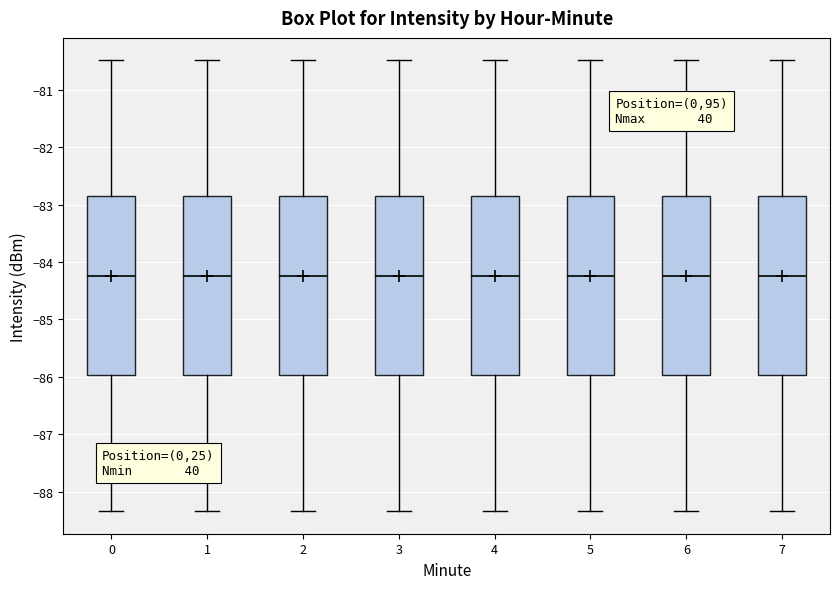

Reading left to right, read every box against the y-axis: the position of its median line, the range the box covers, and the ends of its whiskers. The values are not printed on the chart, so give them approximately, as read against the axis.

0: median -84.2, box -86.0 to -82.9, whiskers -88.3 to -80.5
1: median -84.2, box -86.0 to -82.9, whiskers -88.3 to -80.5
2: median -84.2, box -86.0 to -82.9, whiskers -88.3 to -80.5
3: median -84.2, box -86.0 to -82.9, whiskers -88.3 to -80.5
4: median -84.2, box -86.0 to -82.9, whiskers -88.3 to -80.5
5: median -84.2, box -86.0 to -82.9, whiskers -88.3 to -80.5
6: median -84.2, box -86.0 to -82.9, whiskers -88.3 to -80.5
7: median -84.2, box -86.0 to -82.9, whiskers -88.3 to -80.5